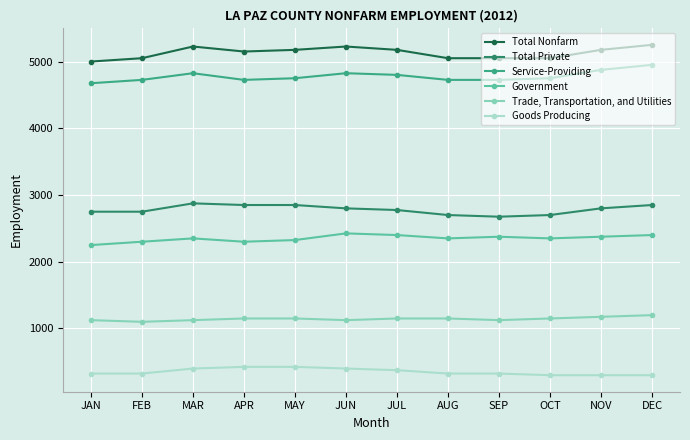

What is the minimum value shown in the chart?

300